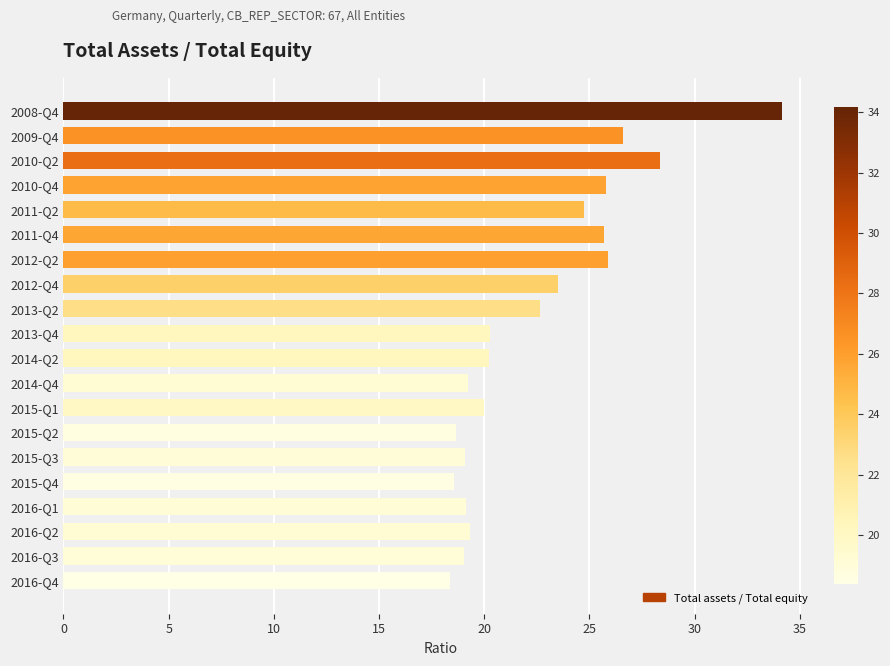

What is the ratio of the value at 2013-Q2 to the value at 2011-Q4?

0.9